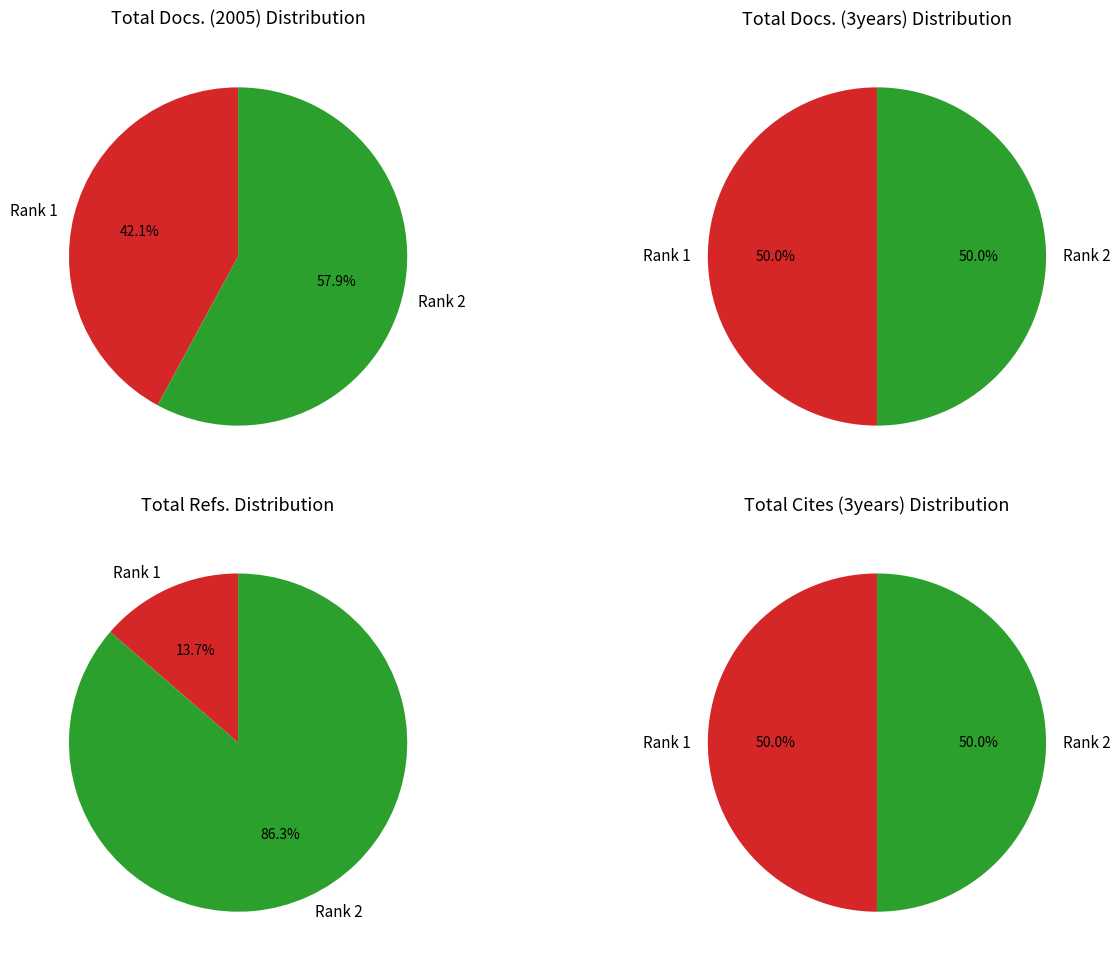

The Rank 1 slice represents 33% of the pie. True or false?

False